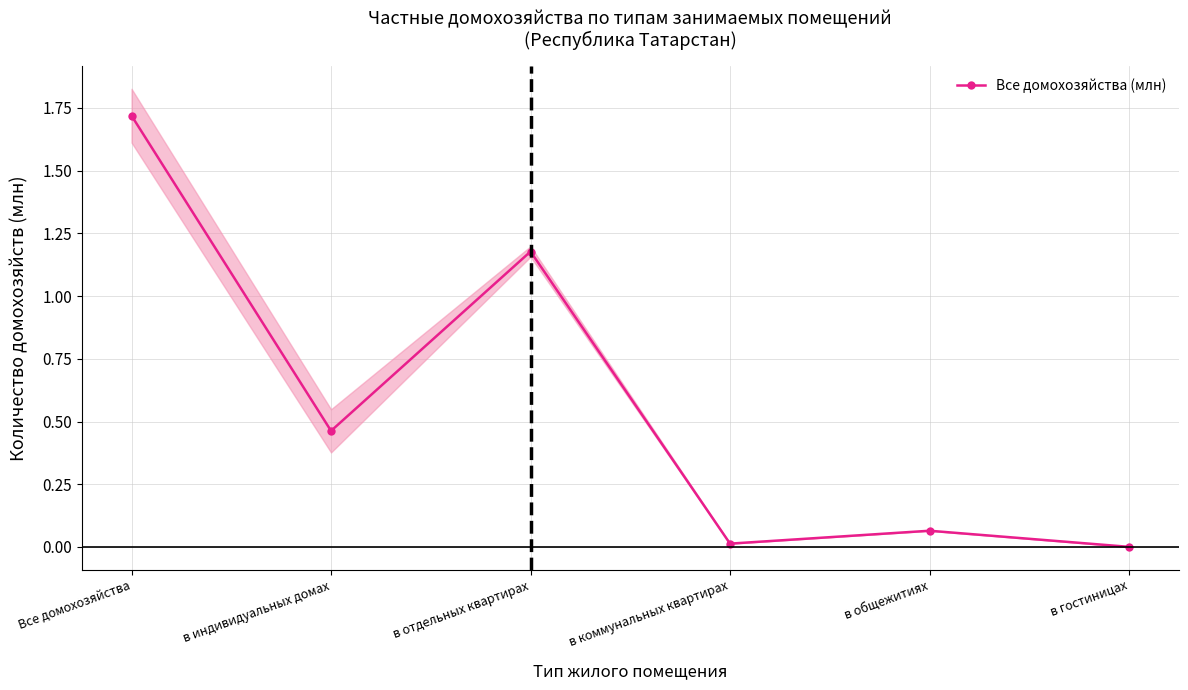

Reading left to right, what are all the values shown in this chart?

Все домохозяйства=1.7	в индивидуальных домах=0.5	в отдельных квартирах=1.2	в коммунальных квартирах=0.0	в общежитиях=0.1	в гостиницах=0.0